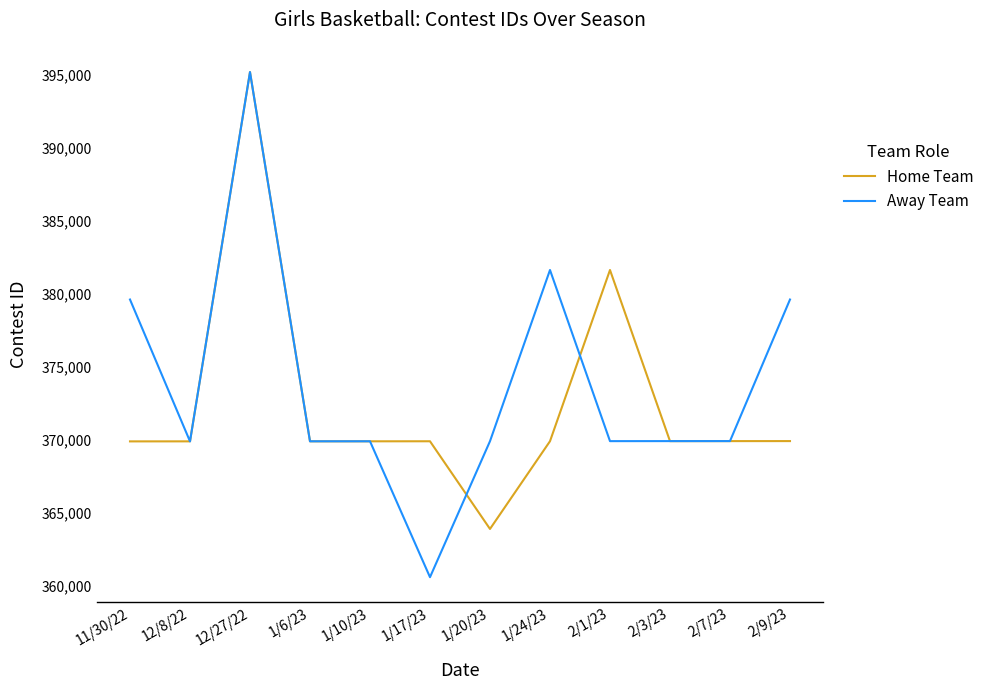

How many lines are shown in the chart?

2